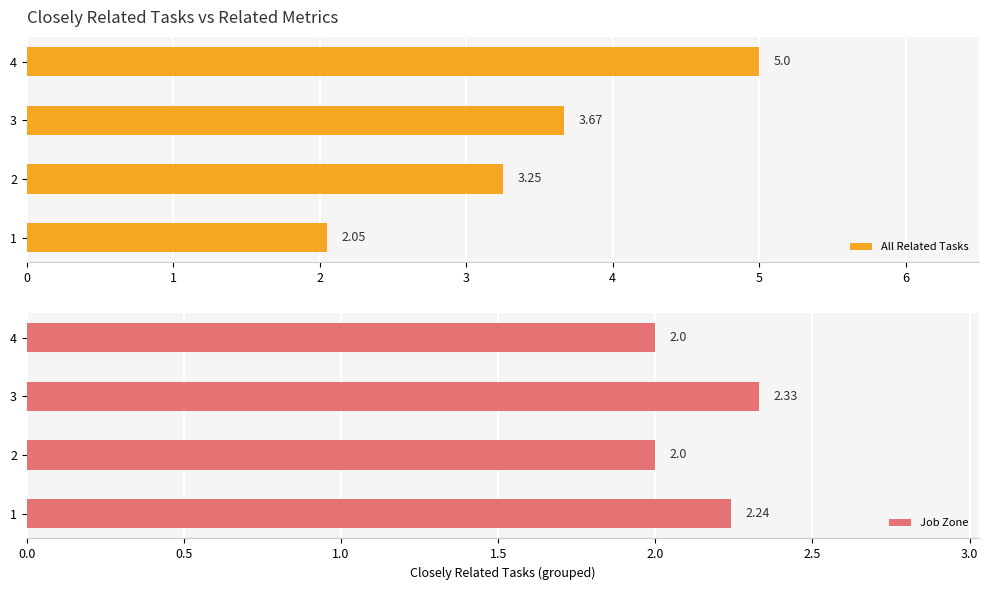

How many distinct data groups are displayed?

2